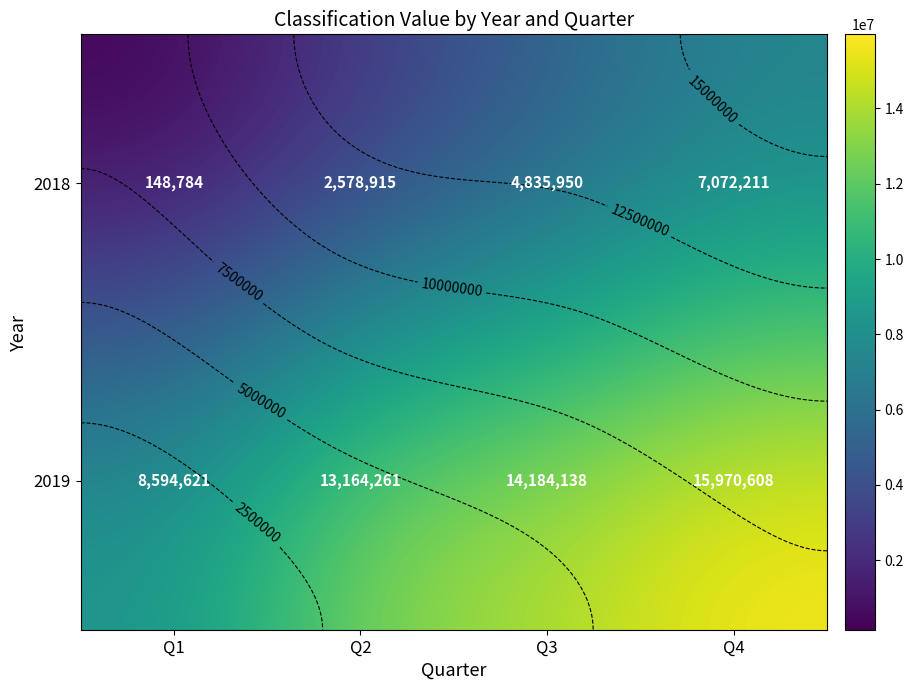

Count the 2019 values in the range 13164261 to 15970608.

3